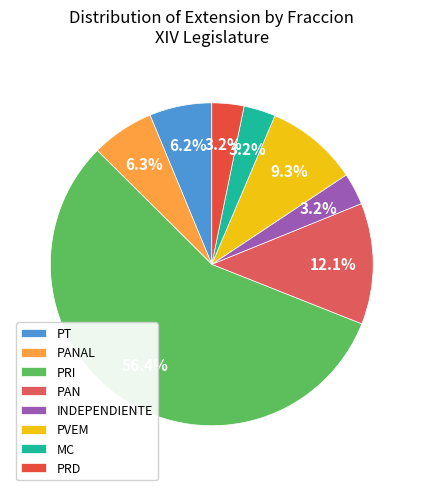

How many slices are in this pie chart?

8